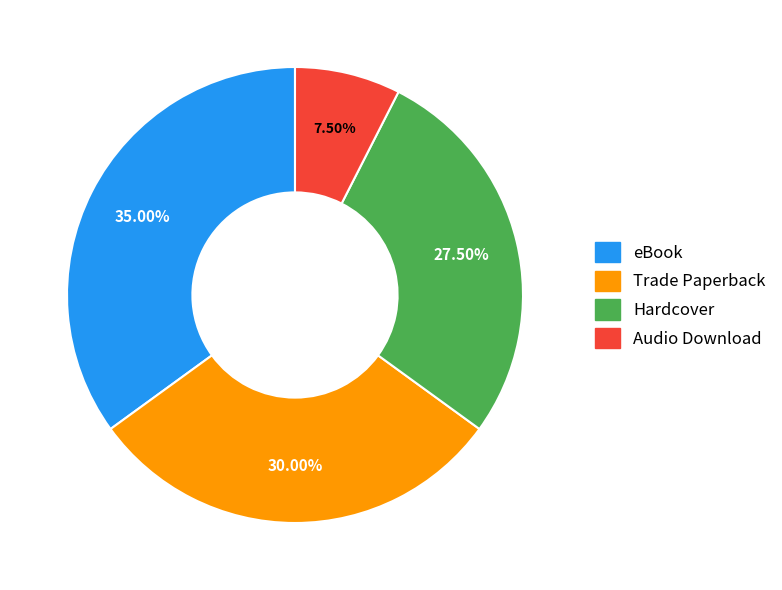

How many segments does this pie chart have?

4